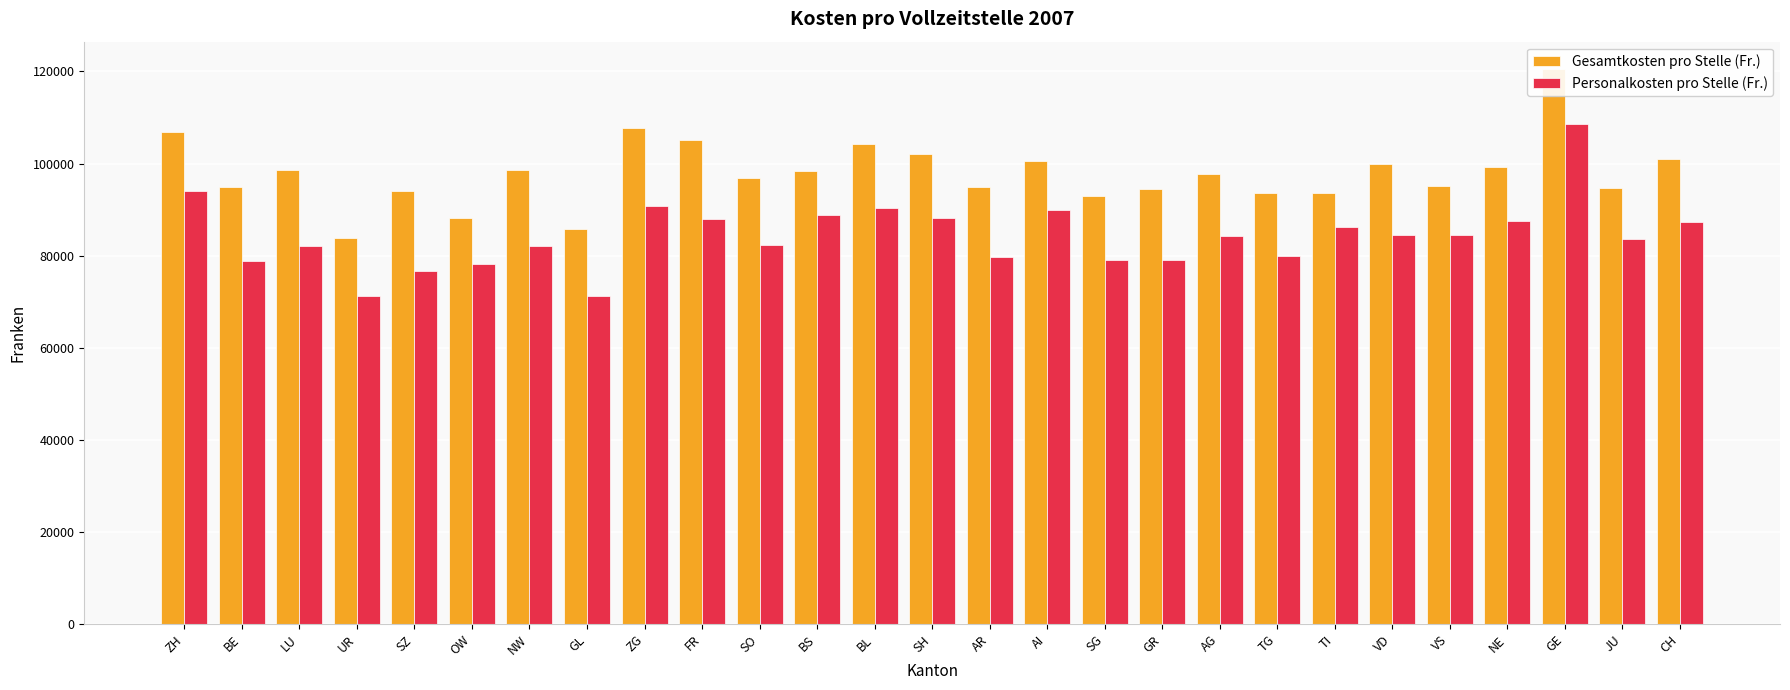

What position from the right is NW?

21